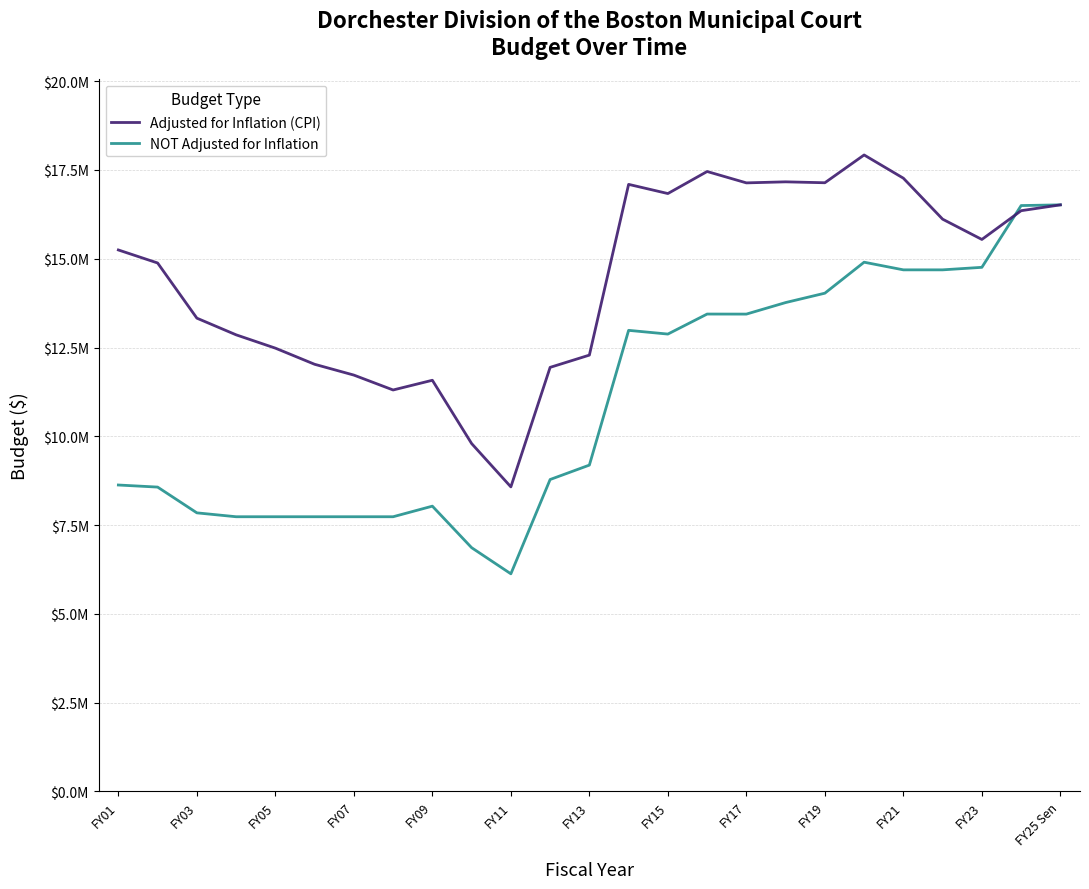

Where is NOT Adjusted for Inflation nearest to the value 11322150?

14